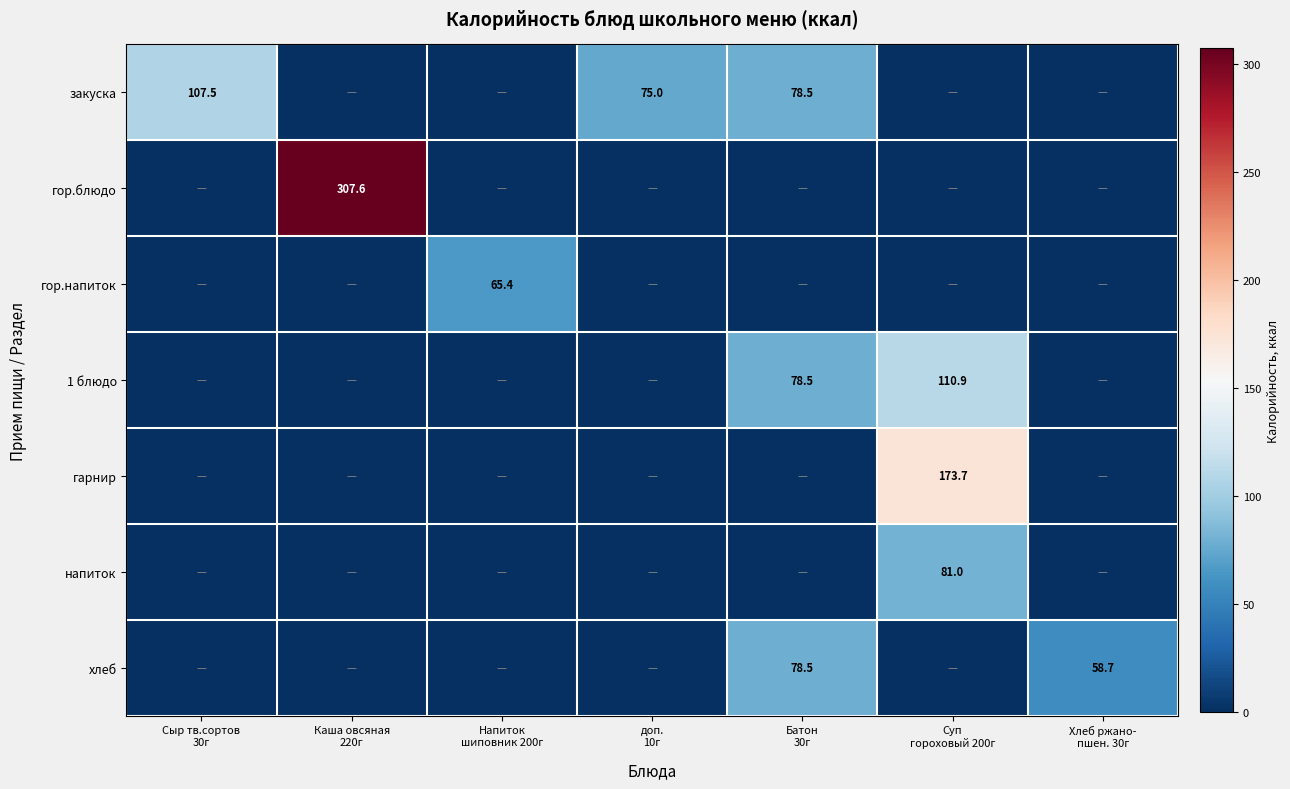

Which has a higher value, Сыр тв.сортов
30г or Батон
30г?

Сыр тв.сортов
30г